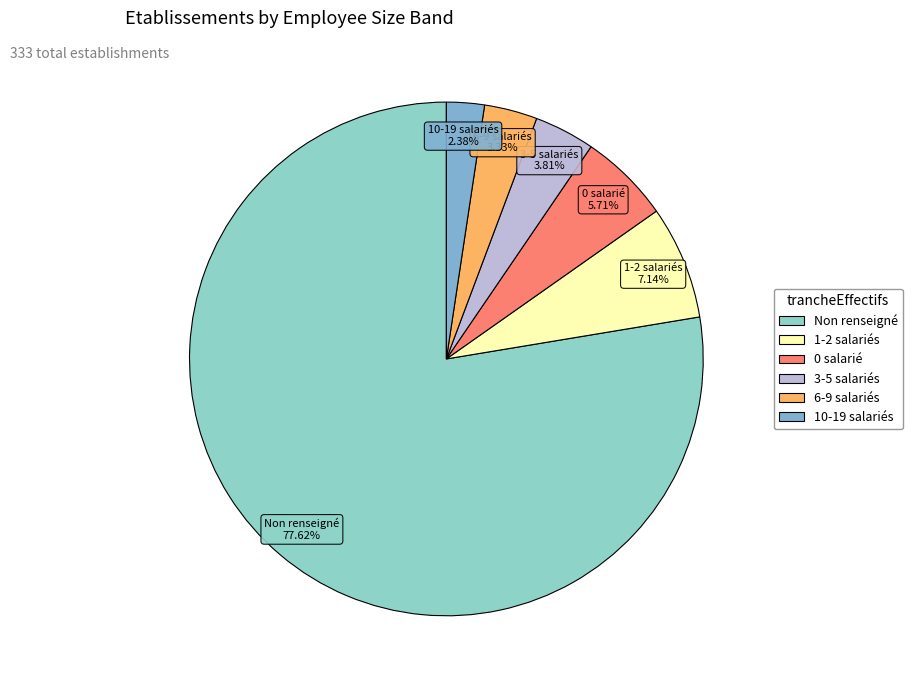

Rank the categories by value from highest to lowest.

NN, 01, 00, 02, 03, 11